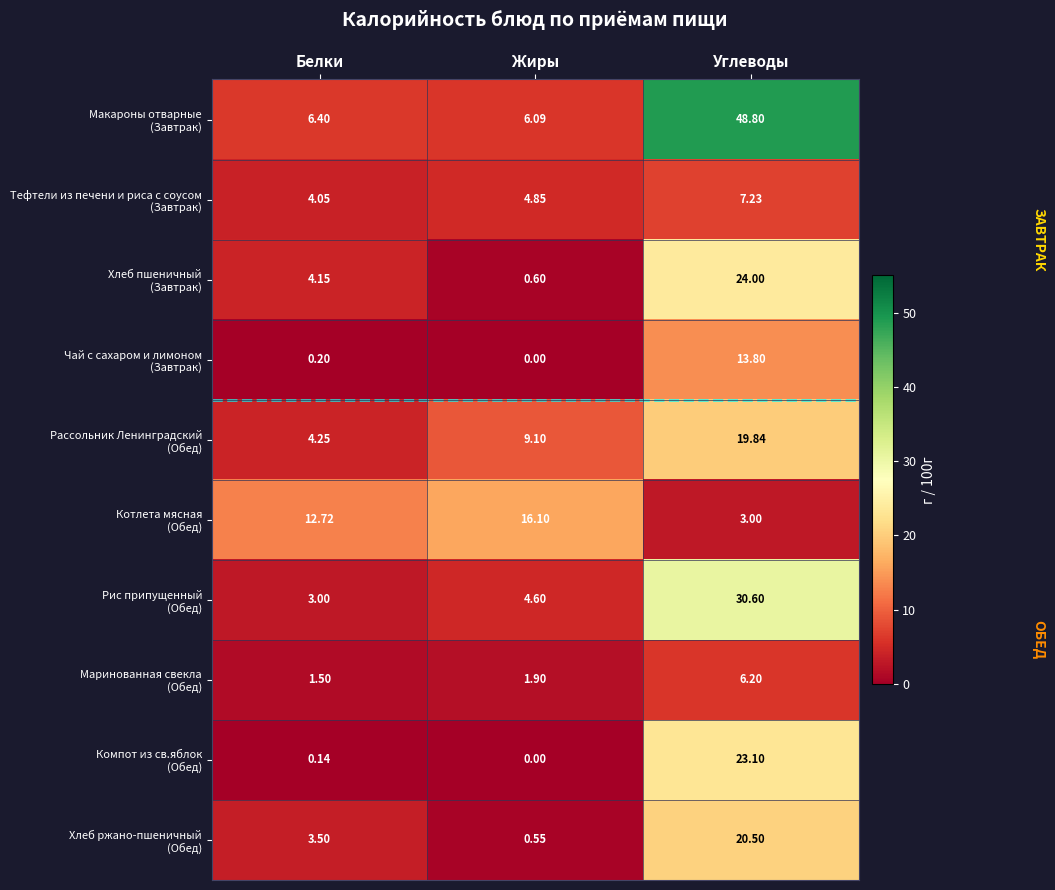

At which category is the sum across all series the highest?

Углеводы